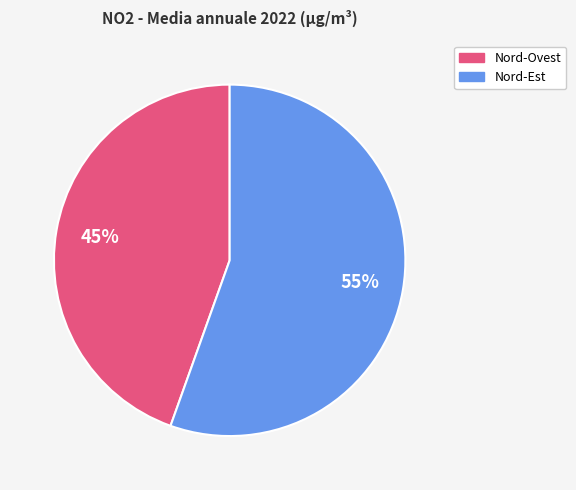

How many slices are in this pie chart?

2